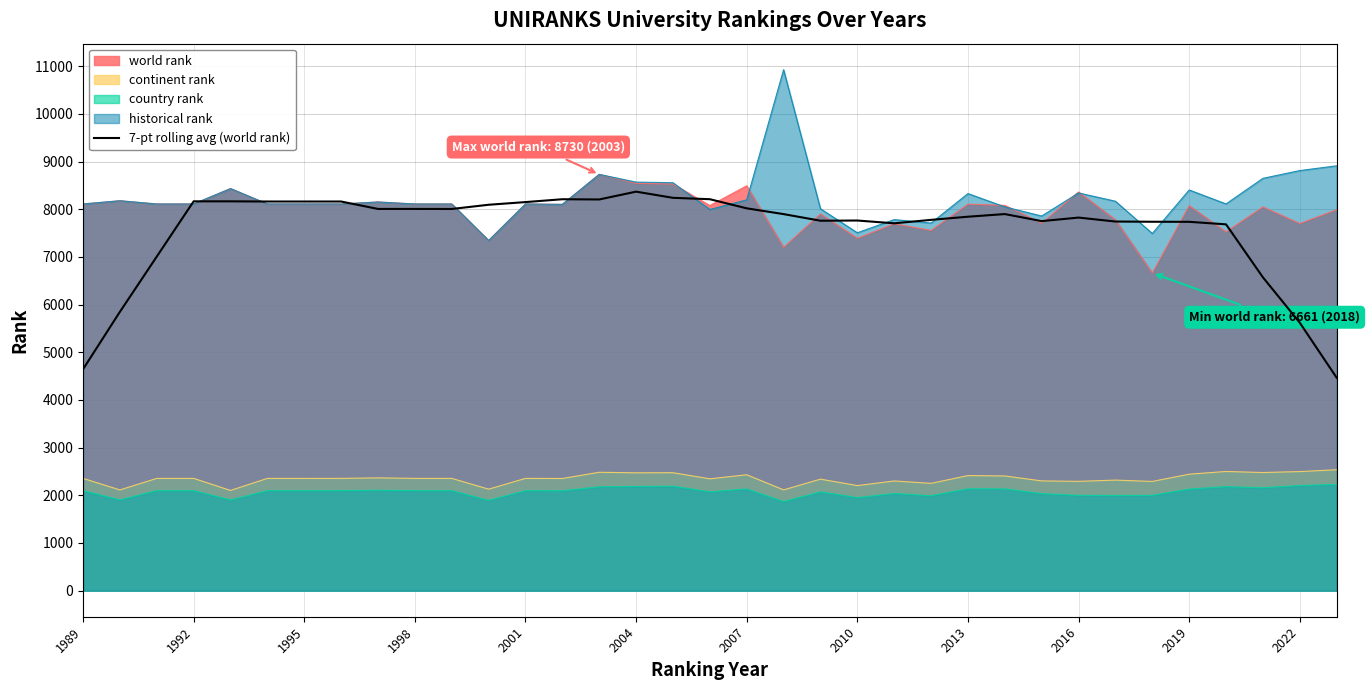

What is the maximum value shown in the chart?

10925.0